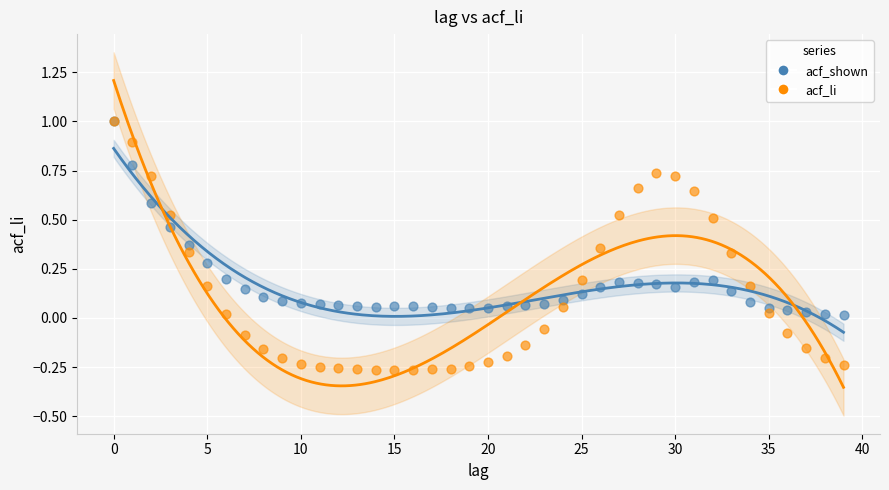

Which series contains the lowest Y value?

acf_li